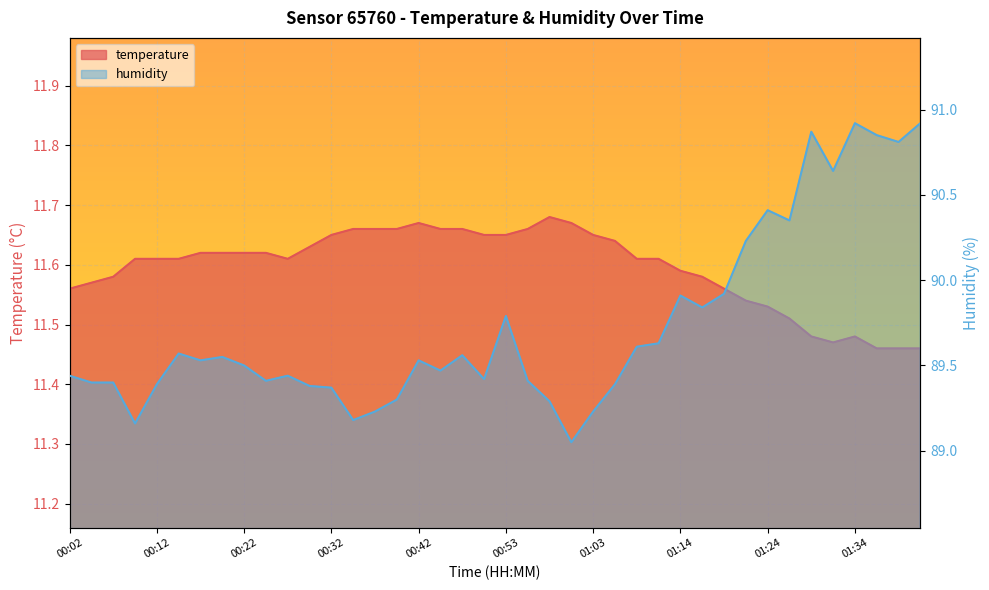

Which category has the highest value across all series?

01:34